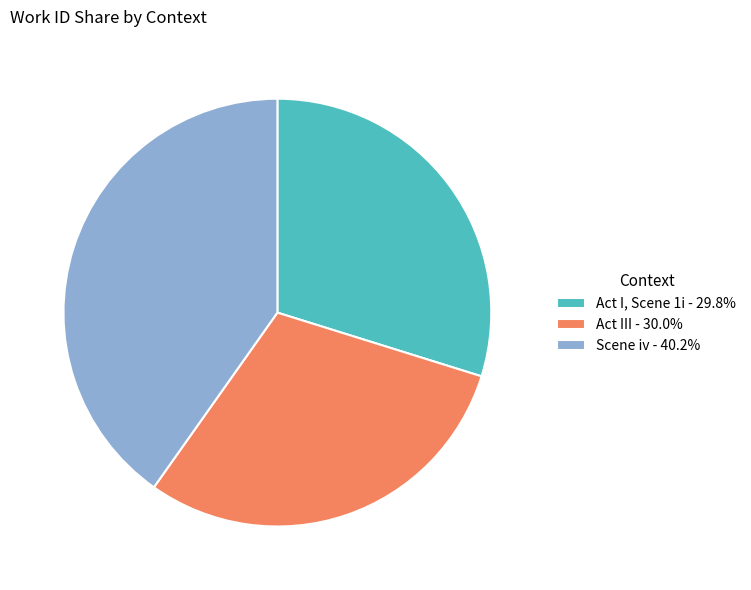

Is there a majority slice in this chart?

No